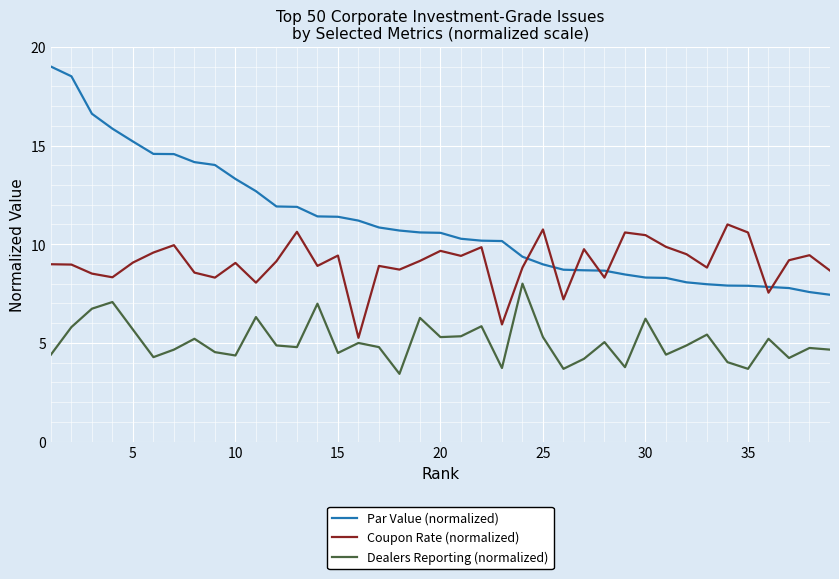

How many times do Coupon Rate (normalized) and Par Value (normalized) cross each other?

7